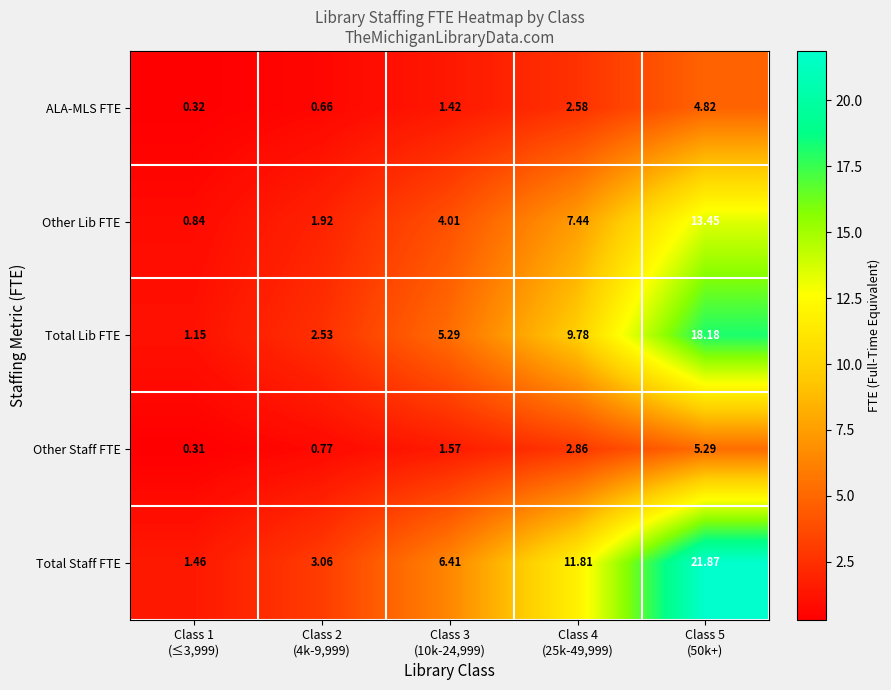

Which series has the widest spread of values?

Total Staff FTE